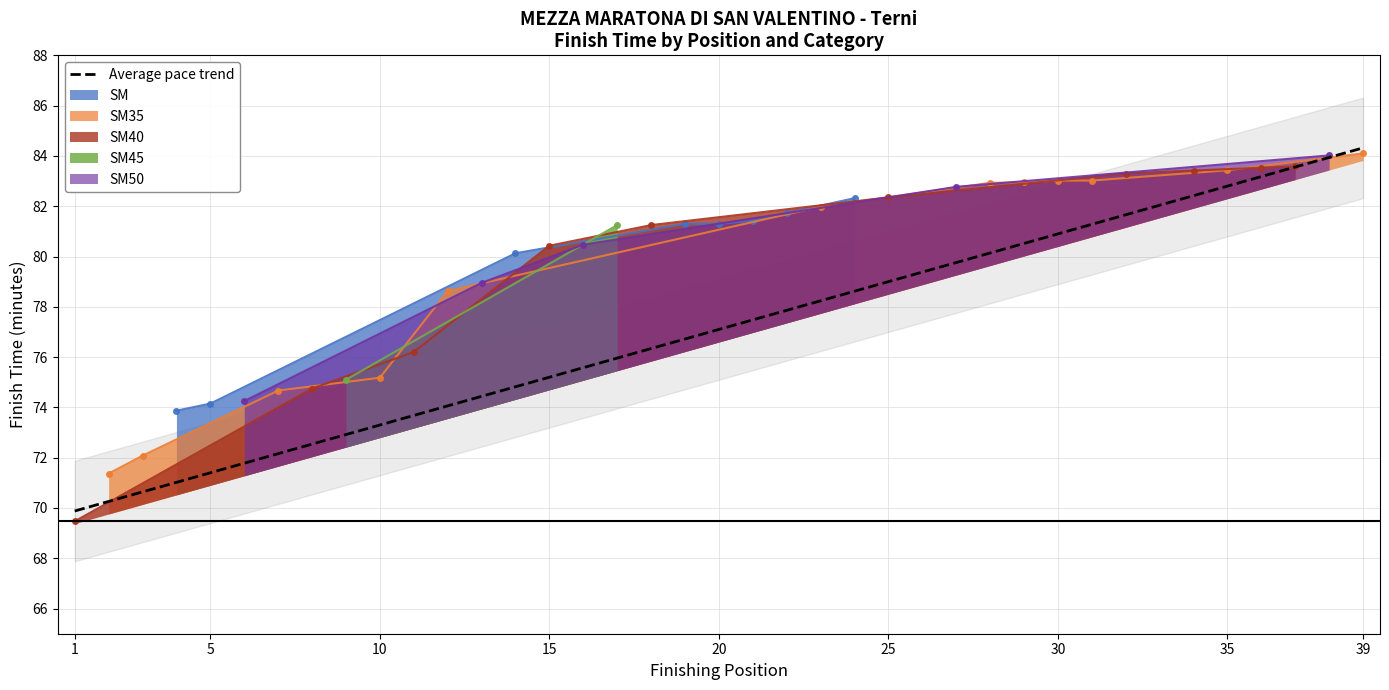

What is the sum of all values?

3006.9